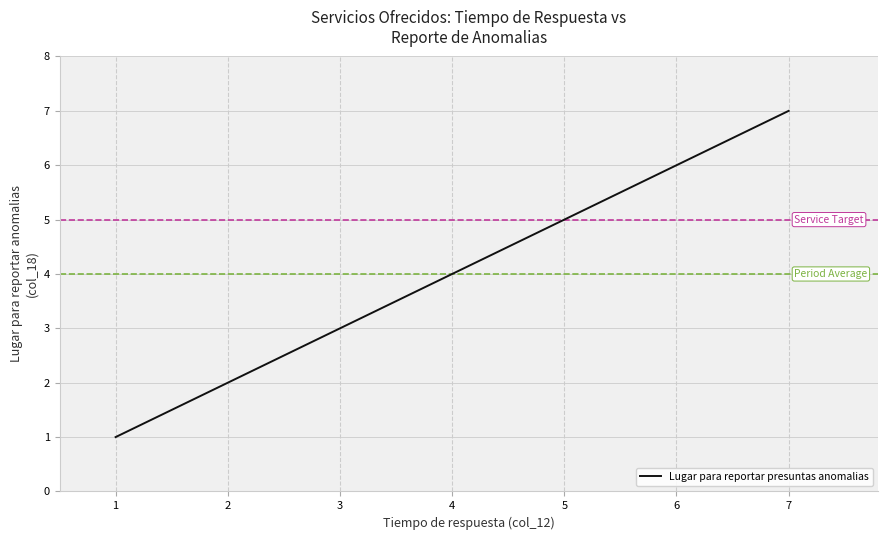

What is the approximate value at 5?

5